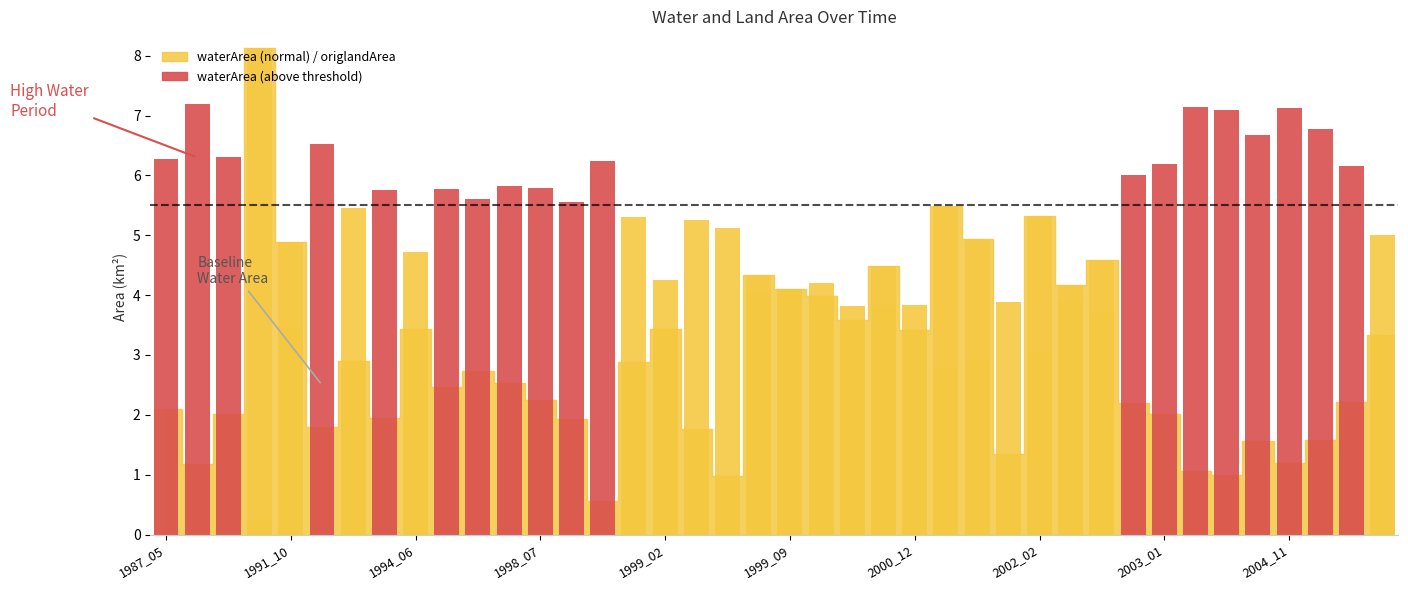

At how many categories does at least one series exceed 1?

40